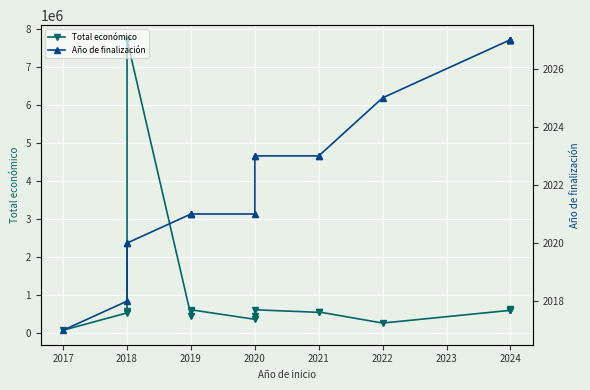

What is the total value across all series at 2020?

350864